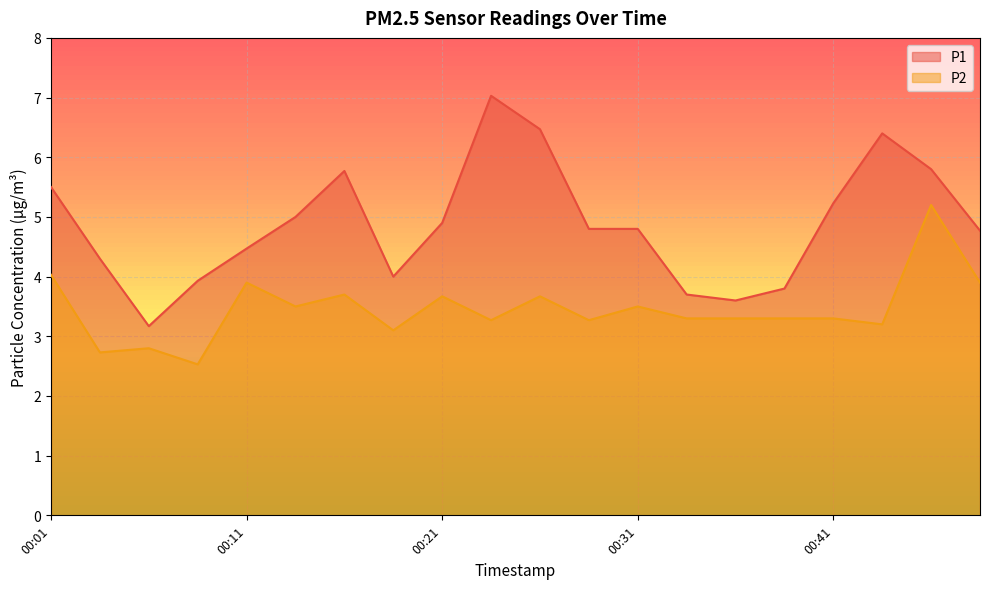

Which category has the highest value in the P1 series?

00:23